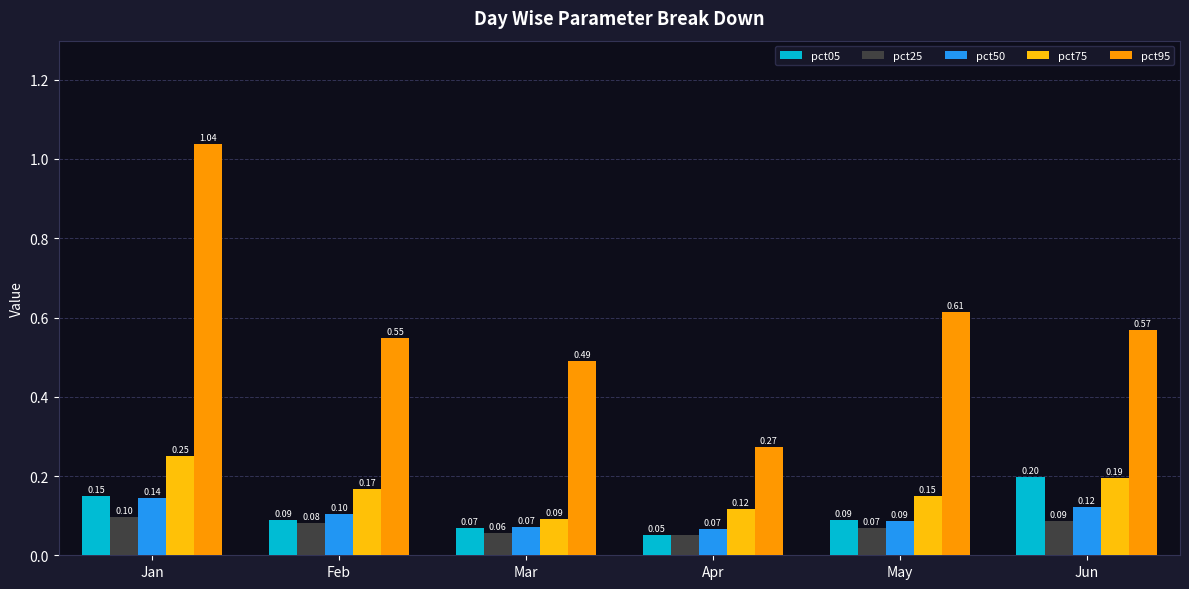

Count the number of categories in the chart.

6